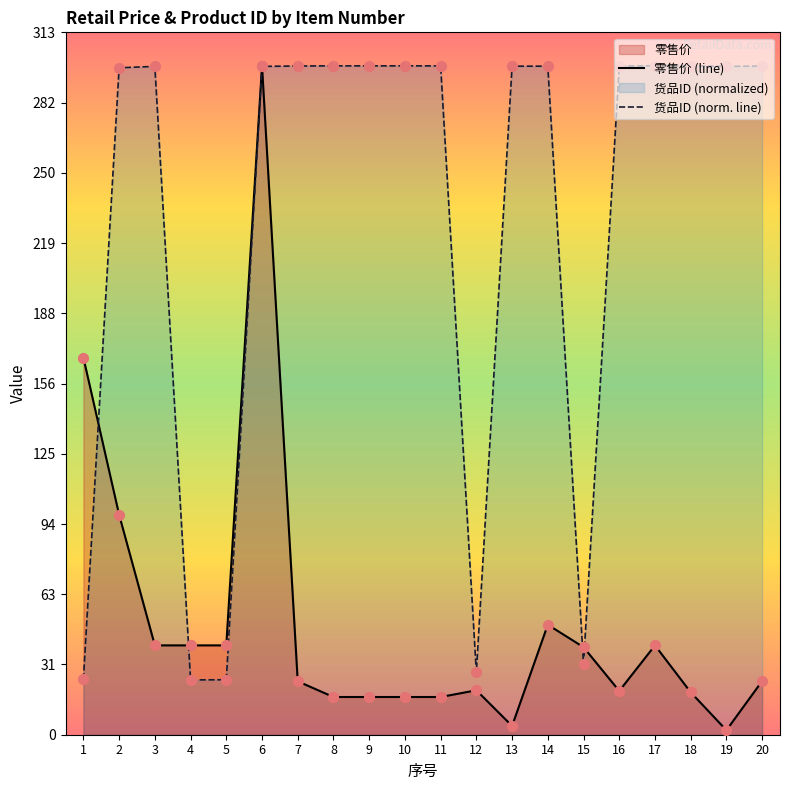

Which series reaches the maximum Y coordinate?

零售价 (line)